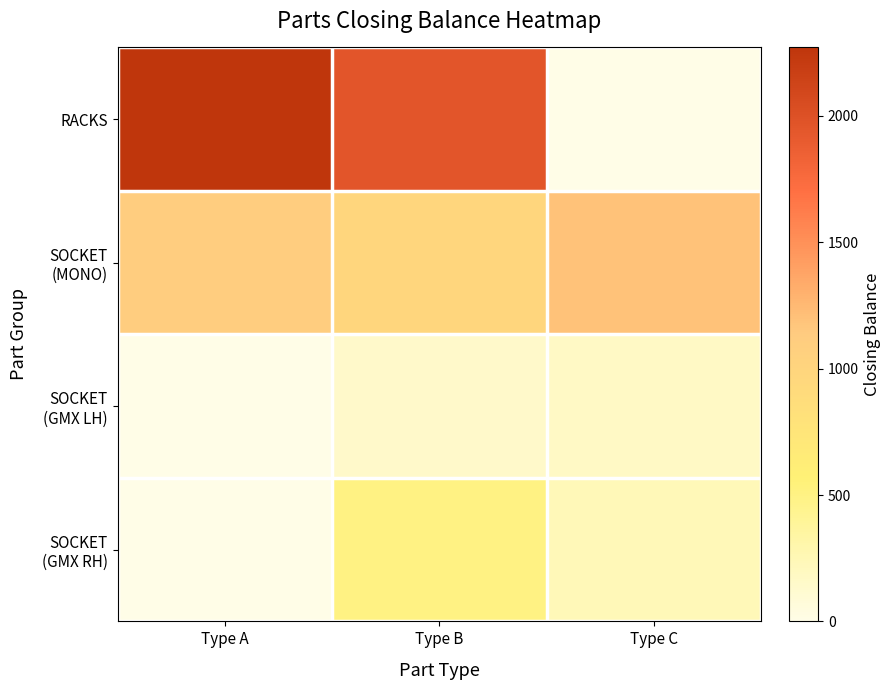

At which category is the sum across all series the highest?

Type B